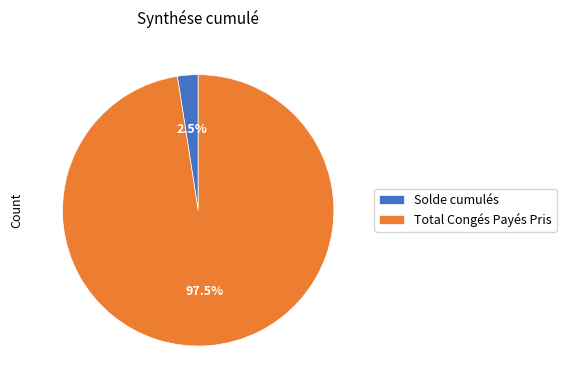

To the nearest percent, what is the average slice percentage?

50%